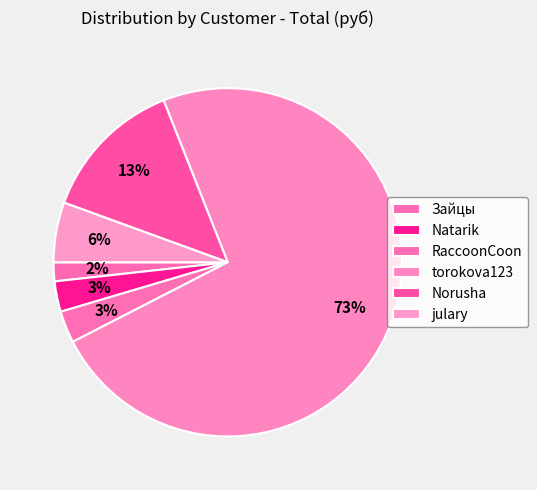

To the nearest percent, what percentage of the pie is RaccoonCoon?

3%